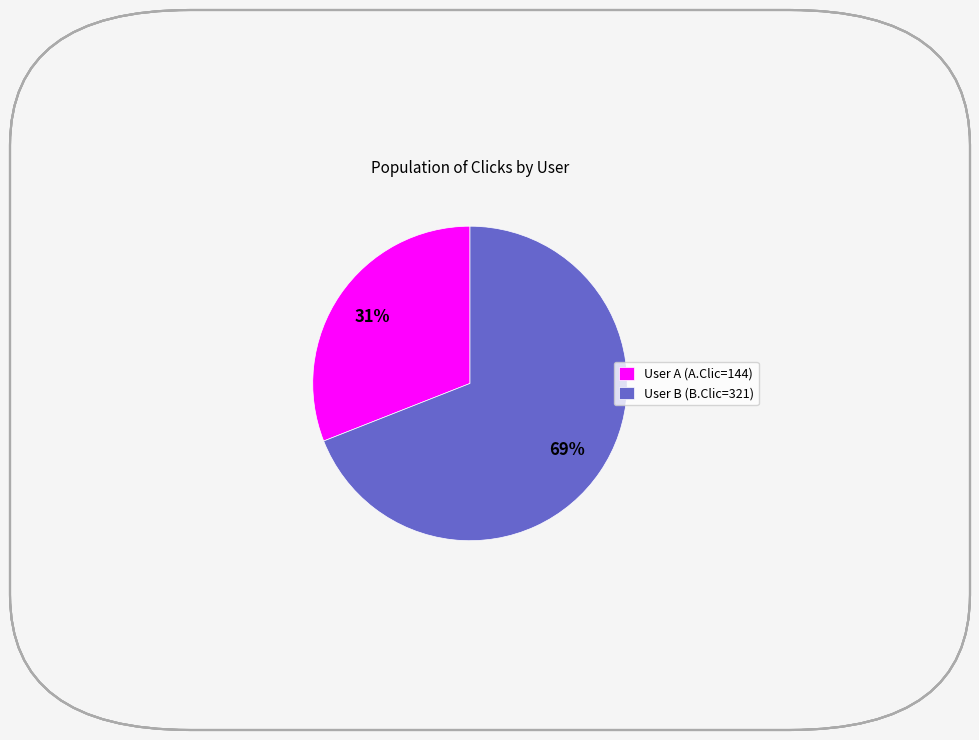

Rank the categories by value from lowest to highest.

User A (A.Clic=144), User B (B.Clic=321)